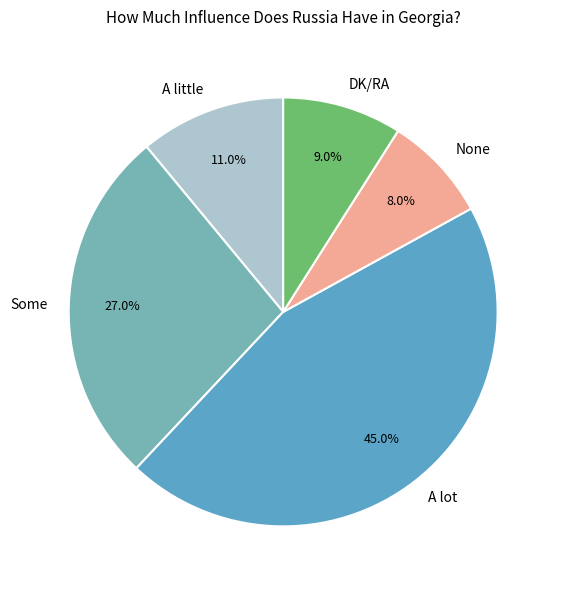

What percentage is the A lot slice, to the nearest percent?

45%